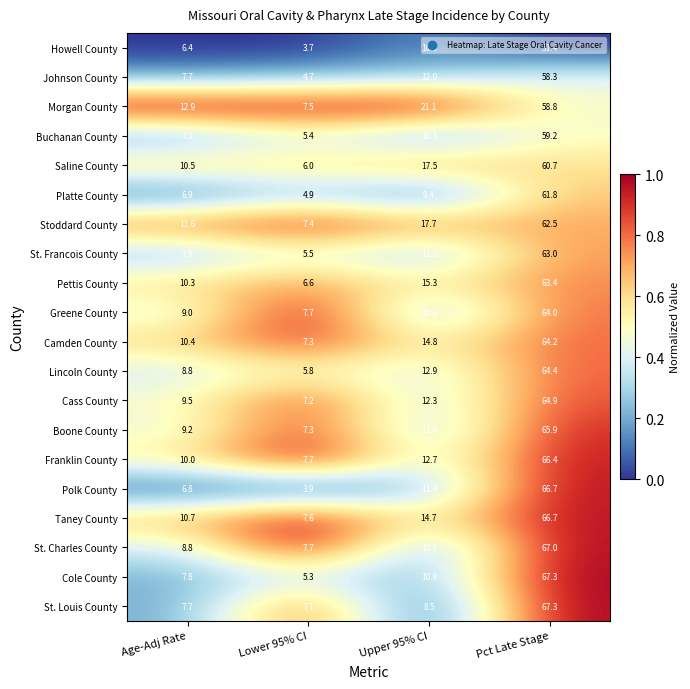

What is the approximate value of Howell County at Pct Late Stage?

51.4